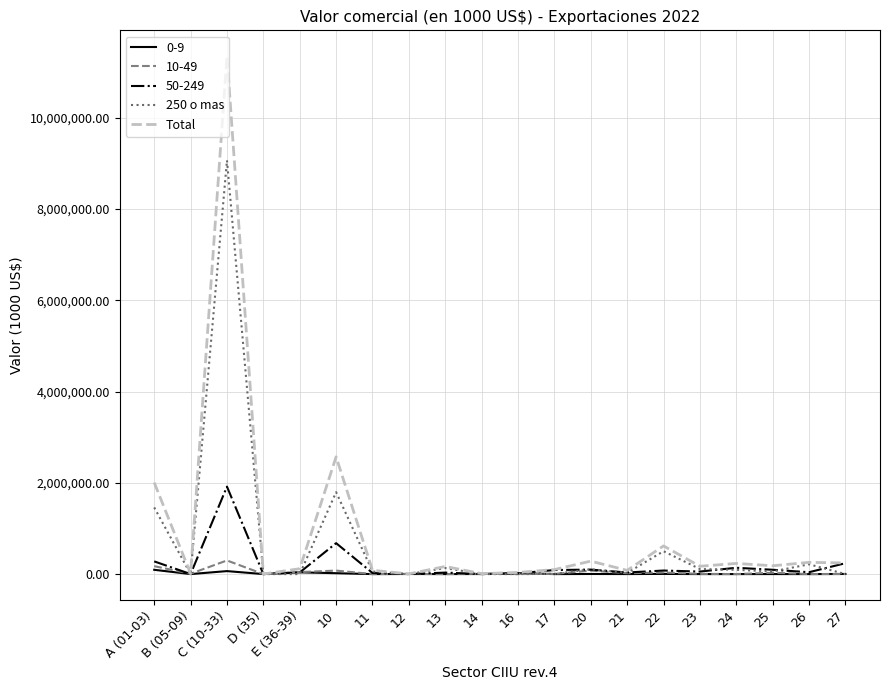

Is the value of 50-249 at C (10-33) greater than the value of 10-49 at 20?

Yes